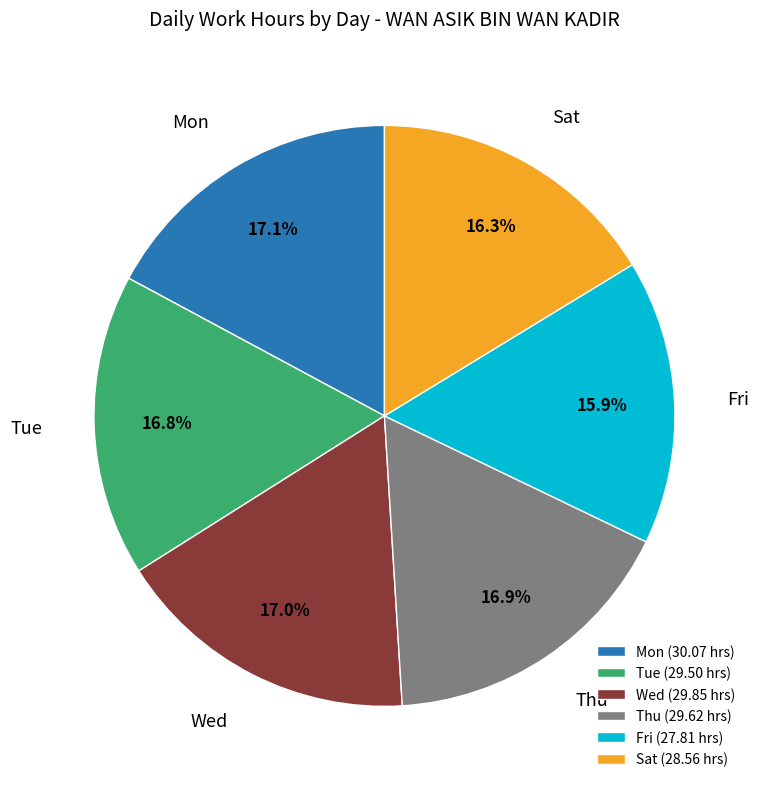

What portion of the pie excludes Sat?

83.9%